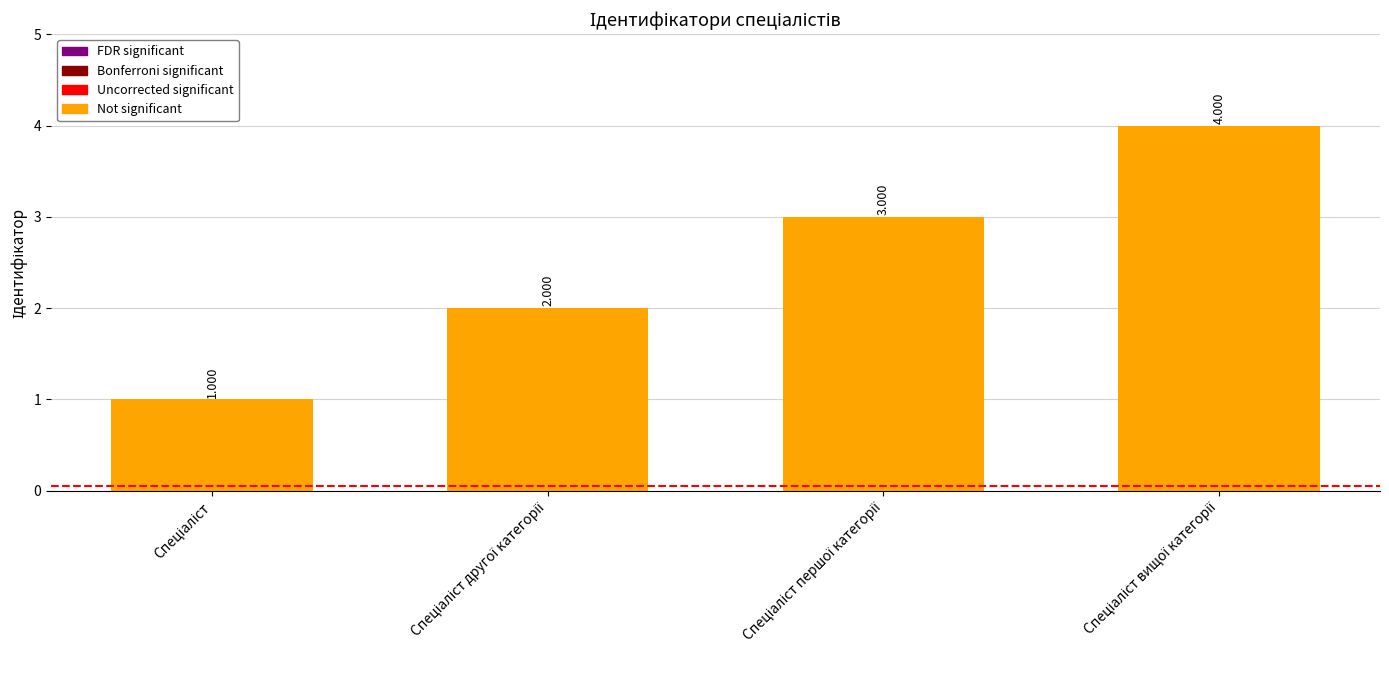

What is the greatest value displayed?

4